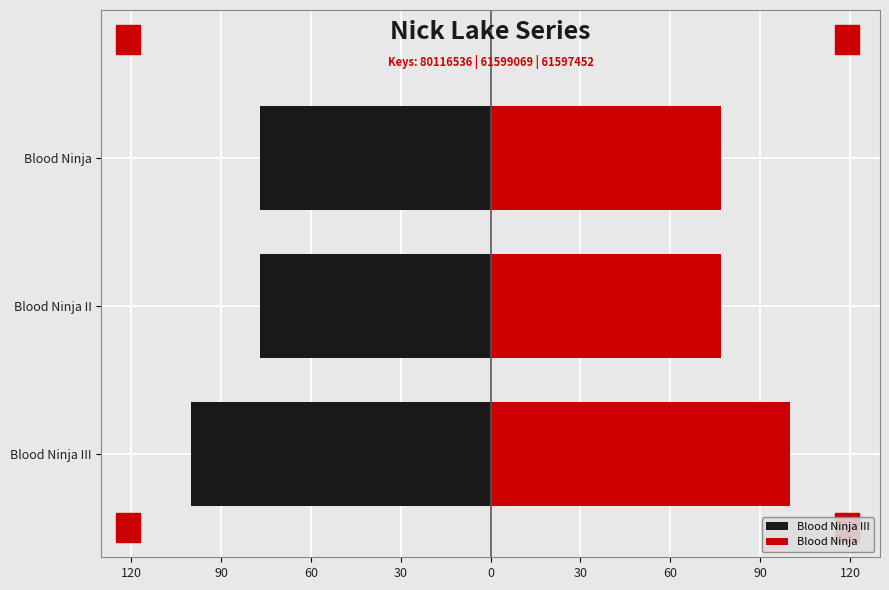

What is the average value of the Blood Ninja III series?

-84.6